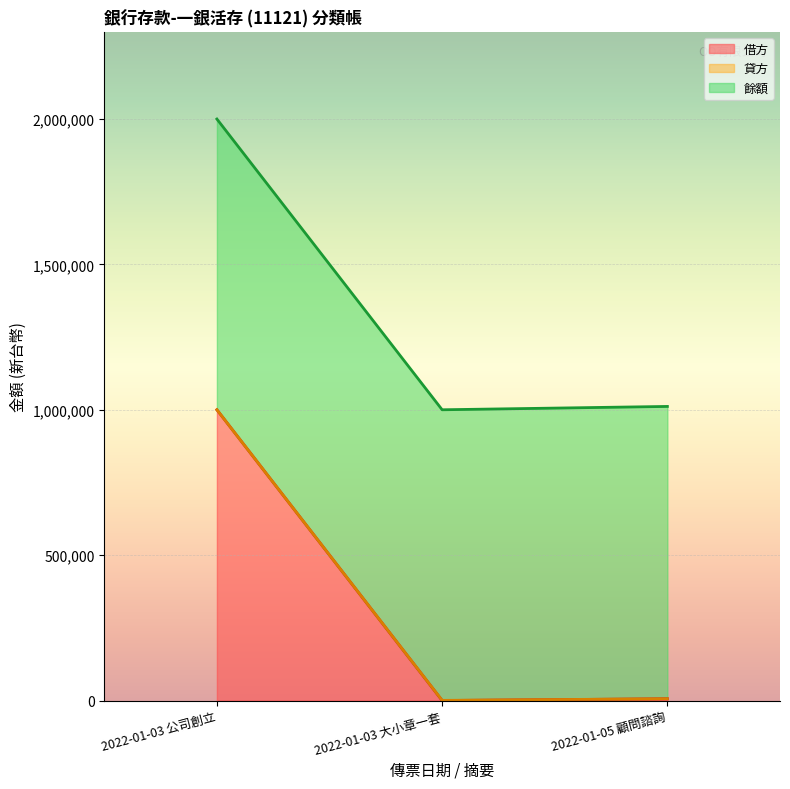

Between 2022-01-05 顧問諮詢 and 2022-01-03 公司創立, which is larger?

2022-01-03 公司創立